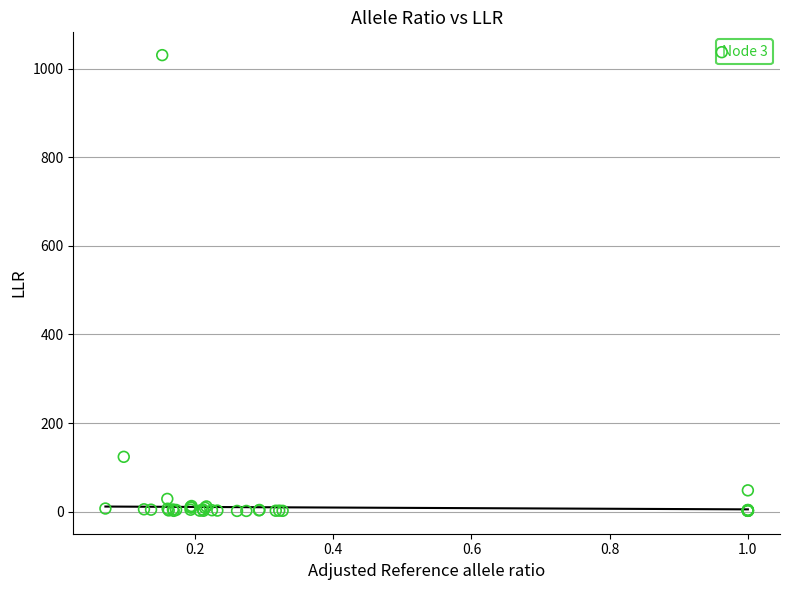

What Y value in the scatter plot is closest to 516?

123.7